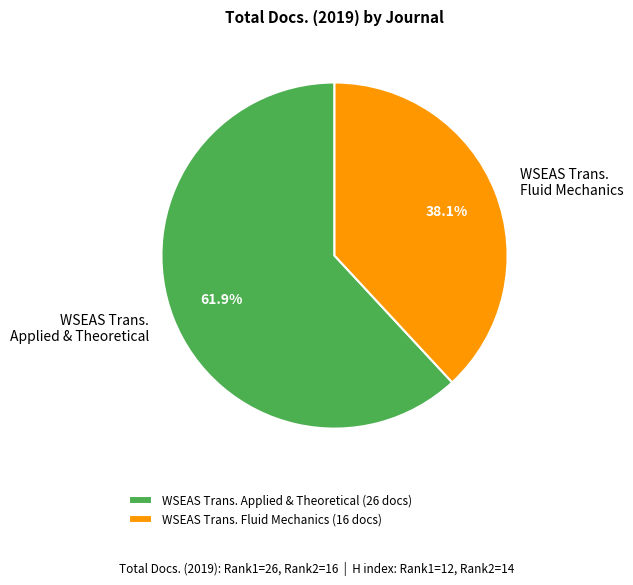

Which has a higher value, WSEAS Trans. Fluid Mechanics or WSEAS Trans. Applied & Theoretical?

WSEAS Trans. Applied & Theoretical